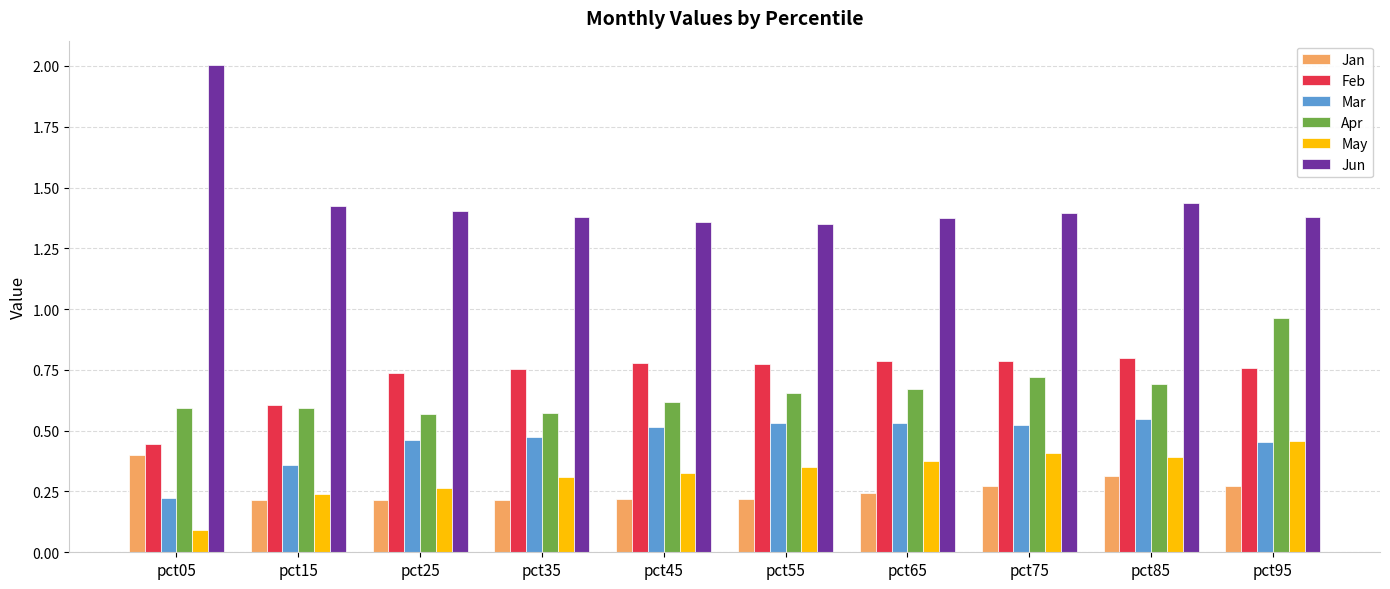

True or false: Apr has a value of 1.5 at pct95.

False